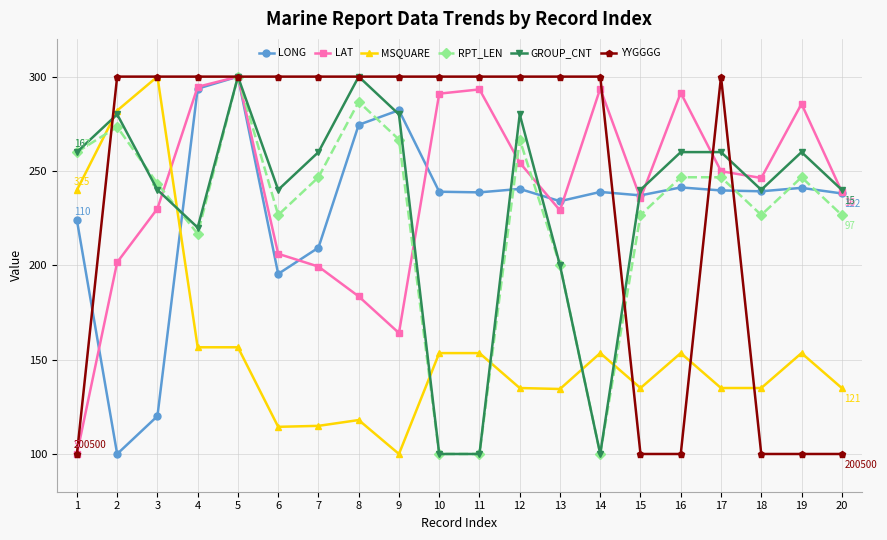

At which category does GROUP_CNT reach its first local peak?

2